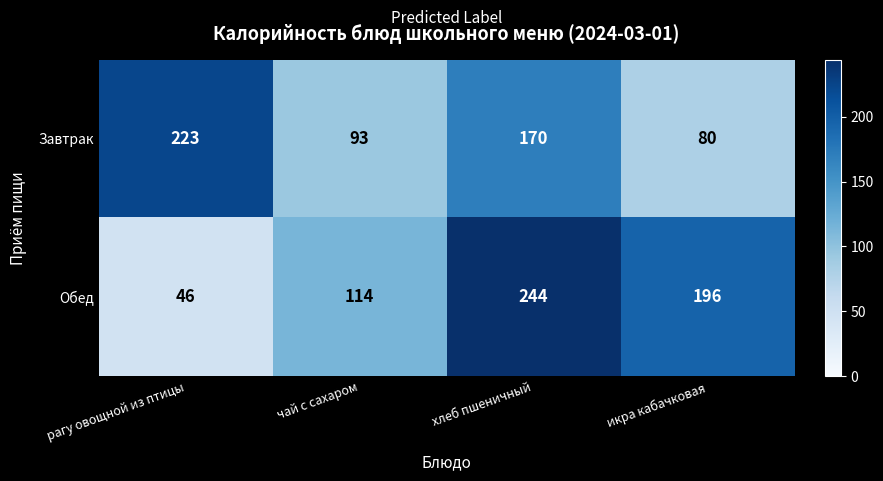

What is the difference between the Завтрак values at рагу овощной из птицы and чай с сахаром?

130